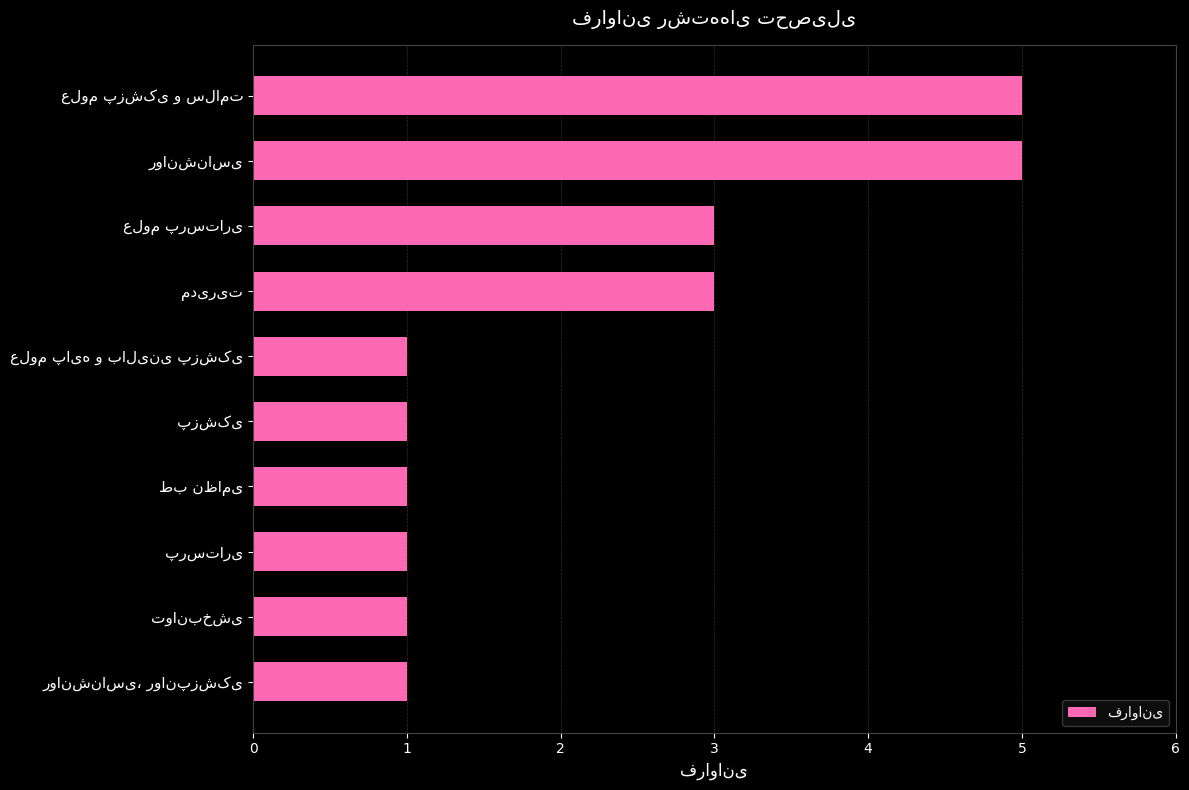

Count the values in the range 1 to 3.

8